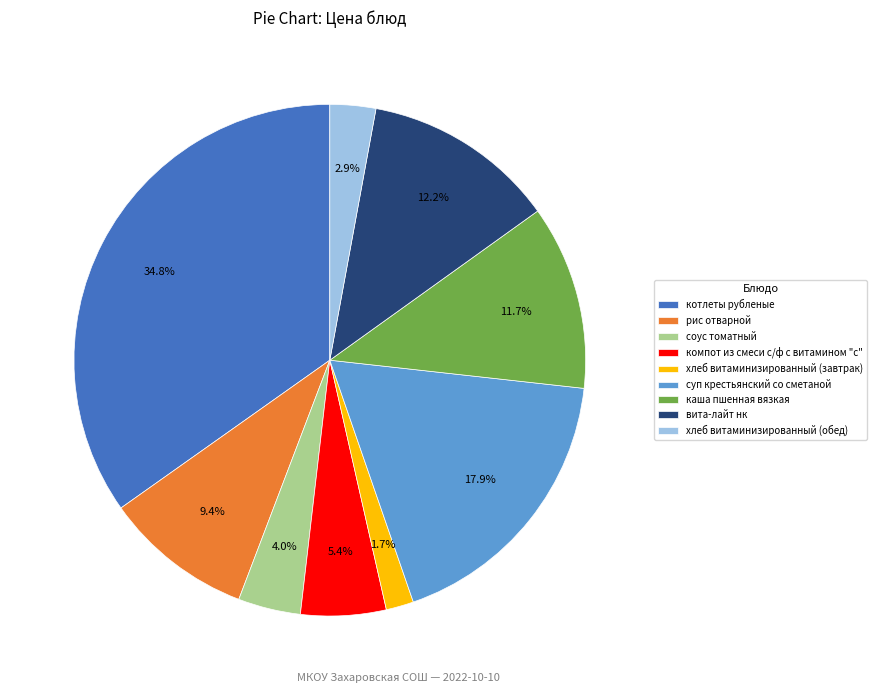

To the nearest percent, what percentage of the pie is хлеб витаминизированный (завтрак)?

2%